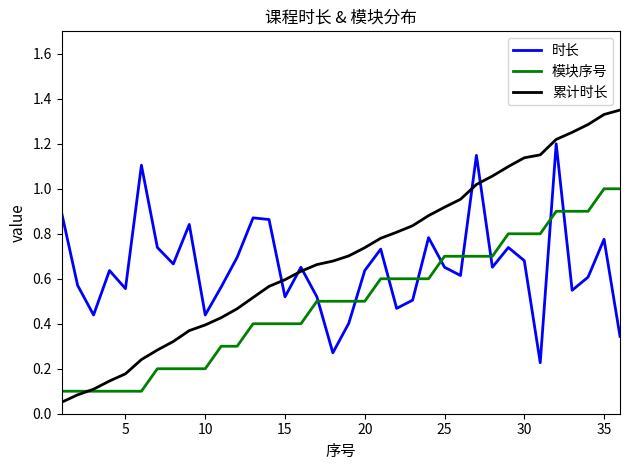

How many 模块序号 values are between 0 and 1?

36